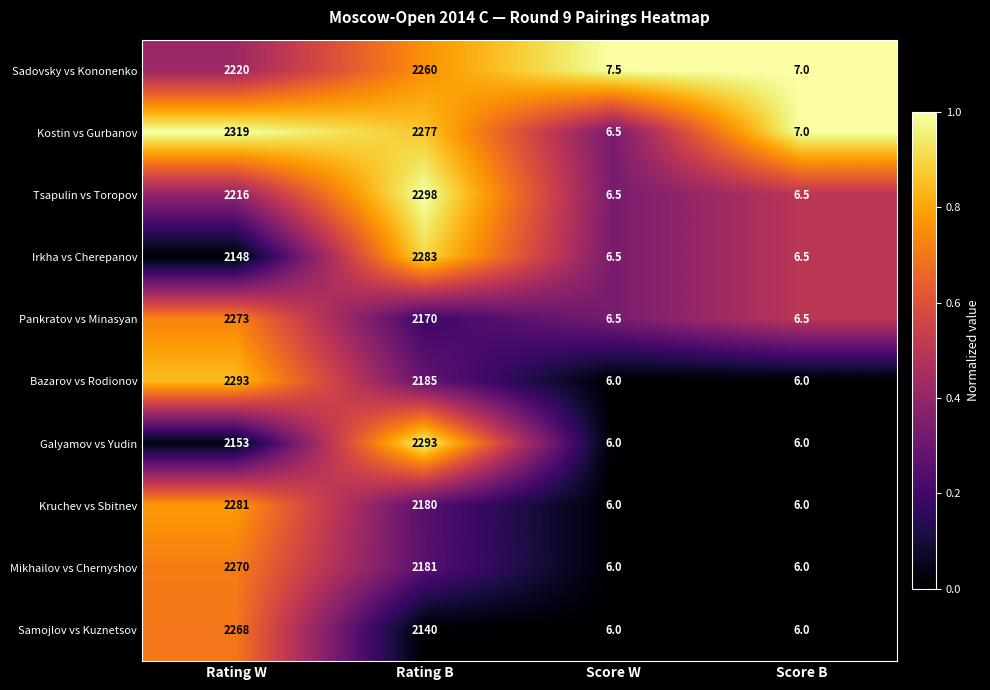

What is the difference between the second highest and minimum values in the Pankratov vs Minasyan series?

2163.5